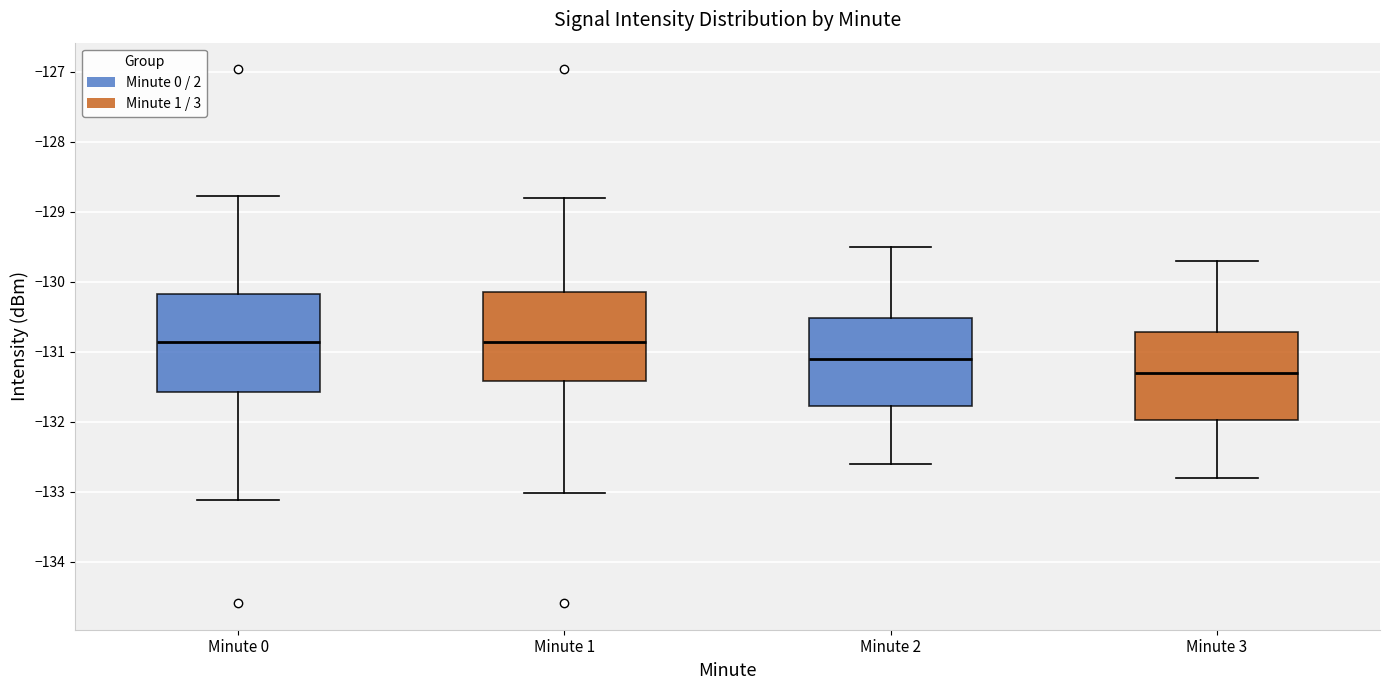

Which box is the tallest, from its lower edge to its upper edge?

Minute 0